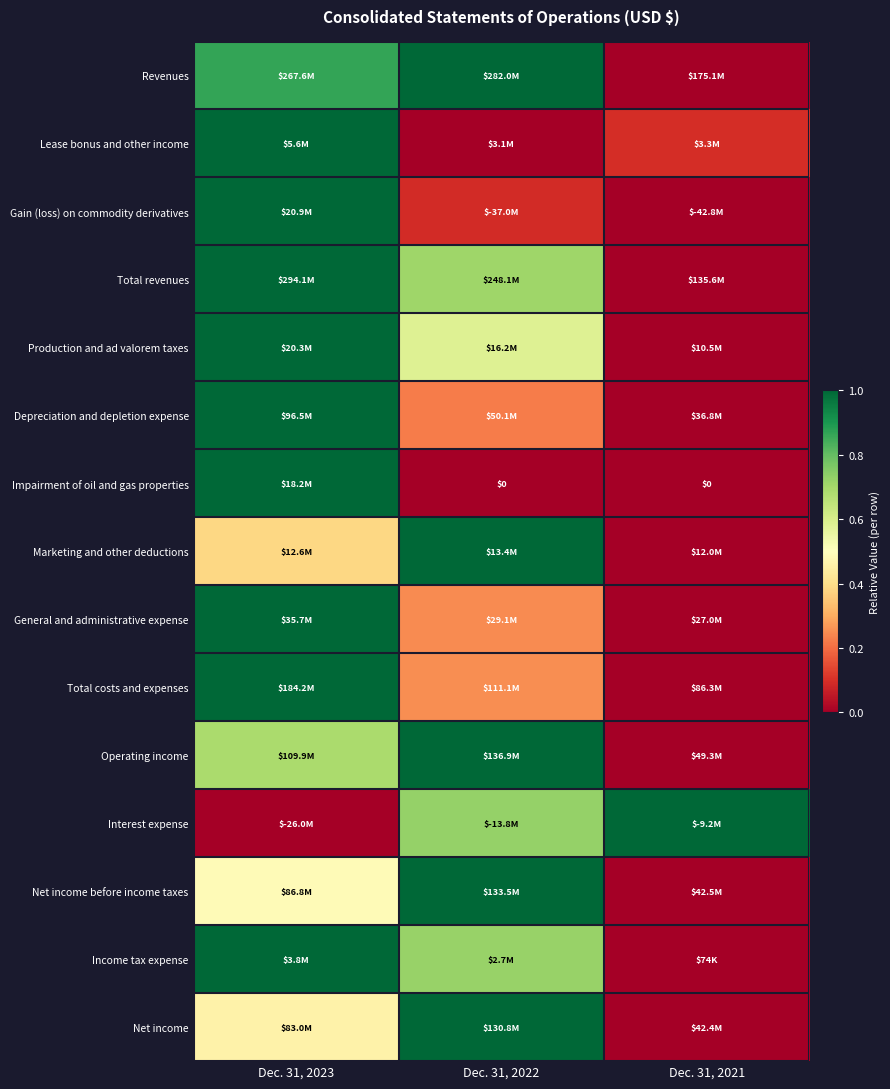

Which series has the largest total across all categories?

Revenues